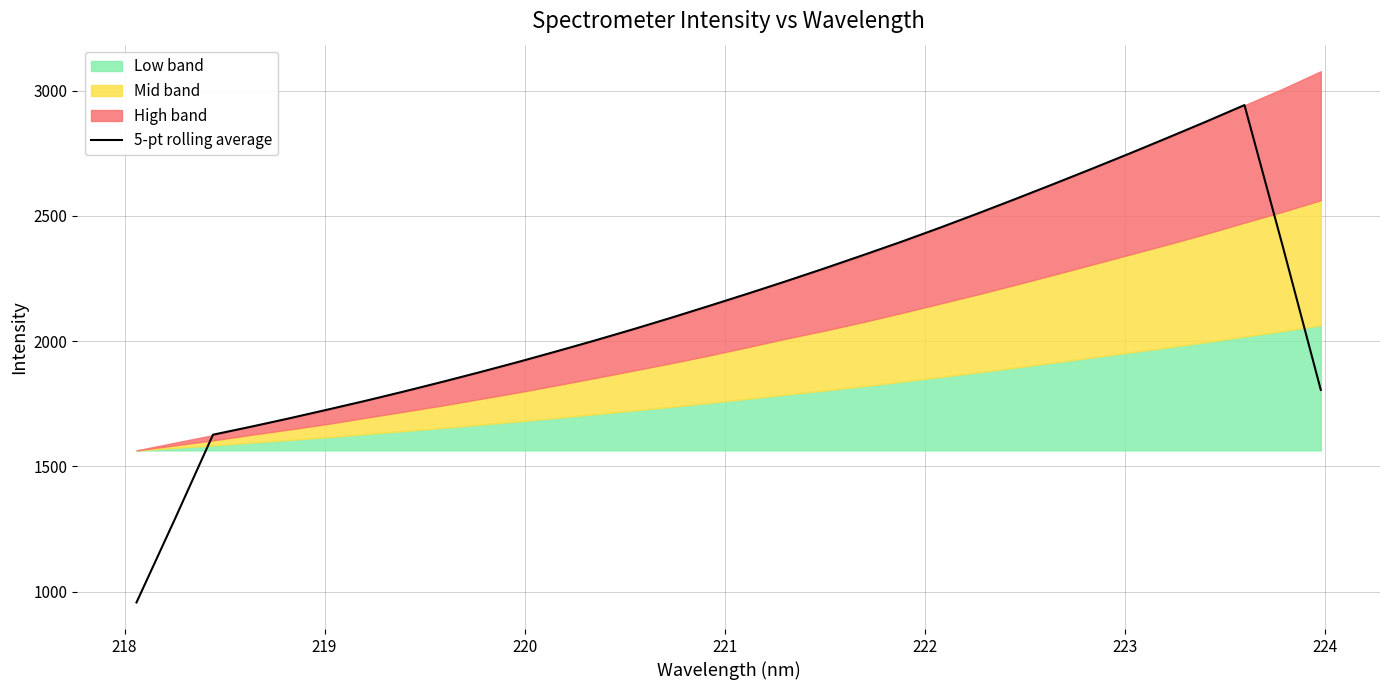

What is the minimum value for 5-pt rolling average?

956.6